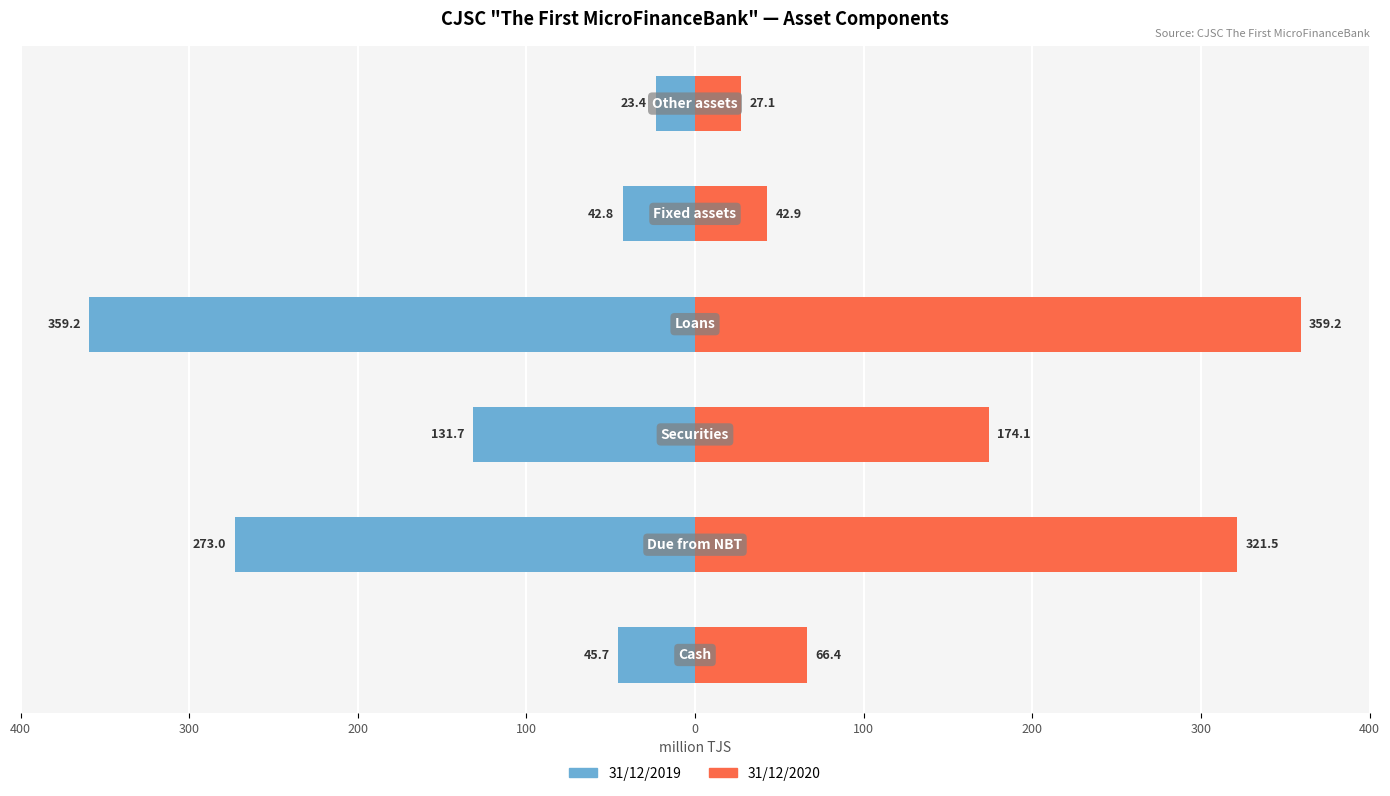

Which series changed the most between 300 and 100?

31/12/2019